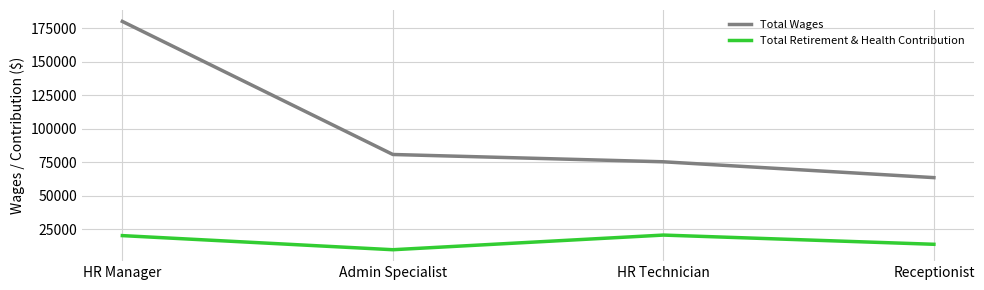

True or false: Total Retirement & Health Contribution has more than 0 interior local peaks.

True